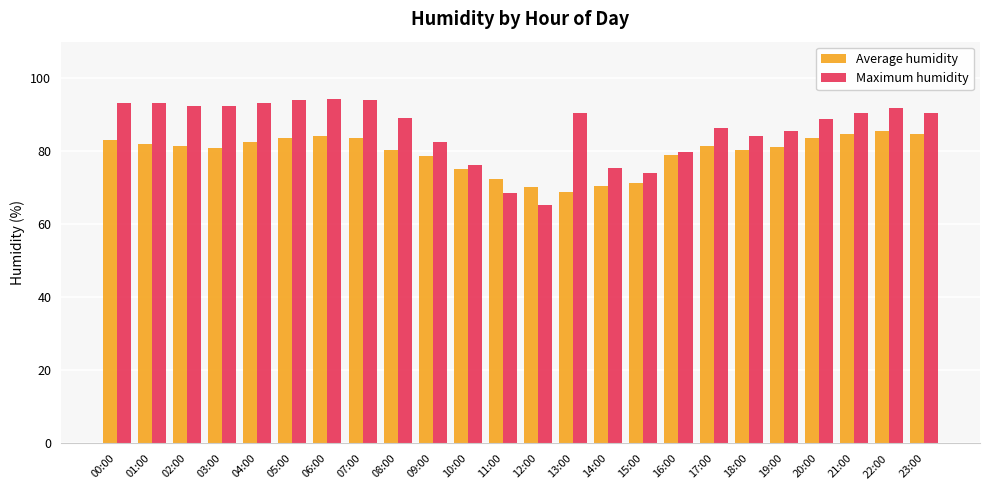

What is the average value of the Maximum humidity series?

86.1